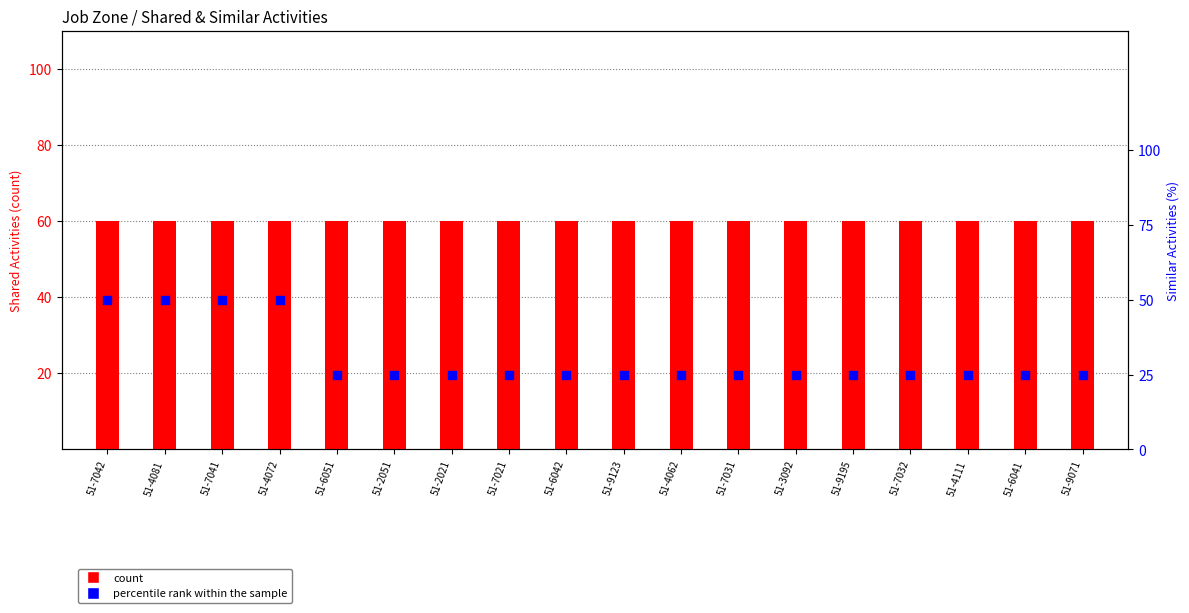

What are all the series names shown in the legend?

count, percentile rank within the sample